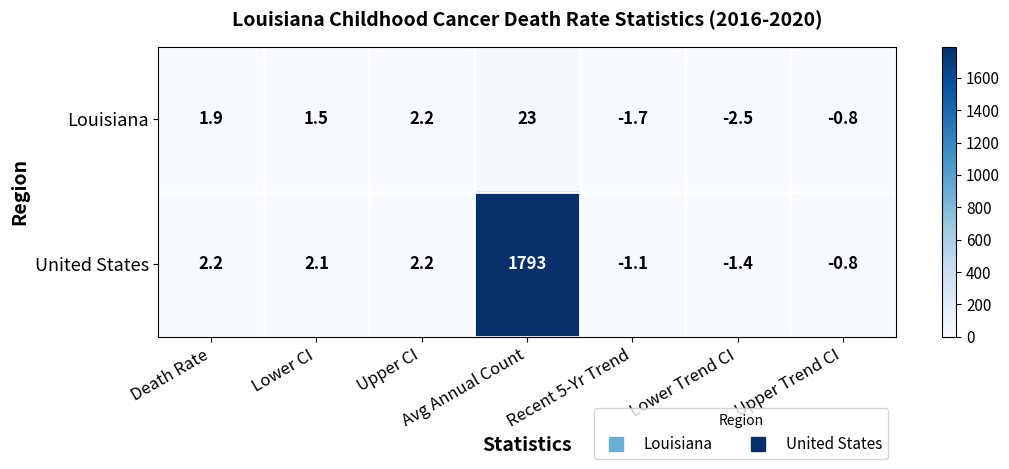

What is the difference between the highest and lowest values at Lower CI?

0.6